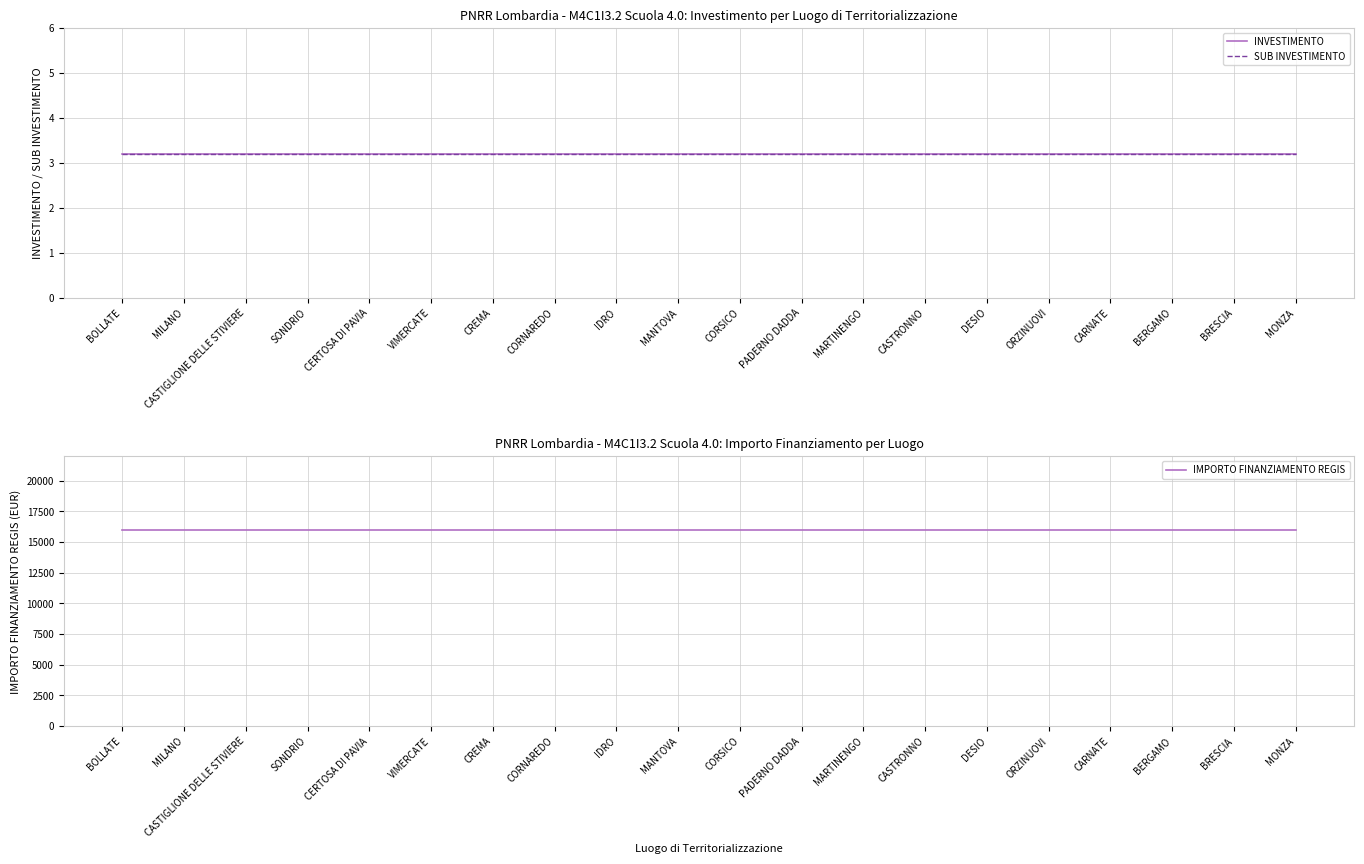

Which series has the largest total across all categories?

IMPORTO FINANZIAMENTO REGIS